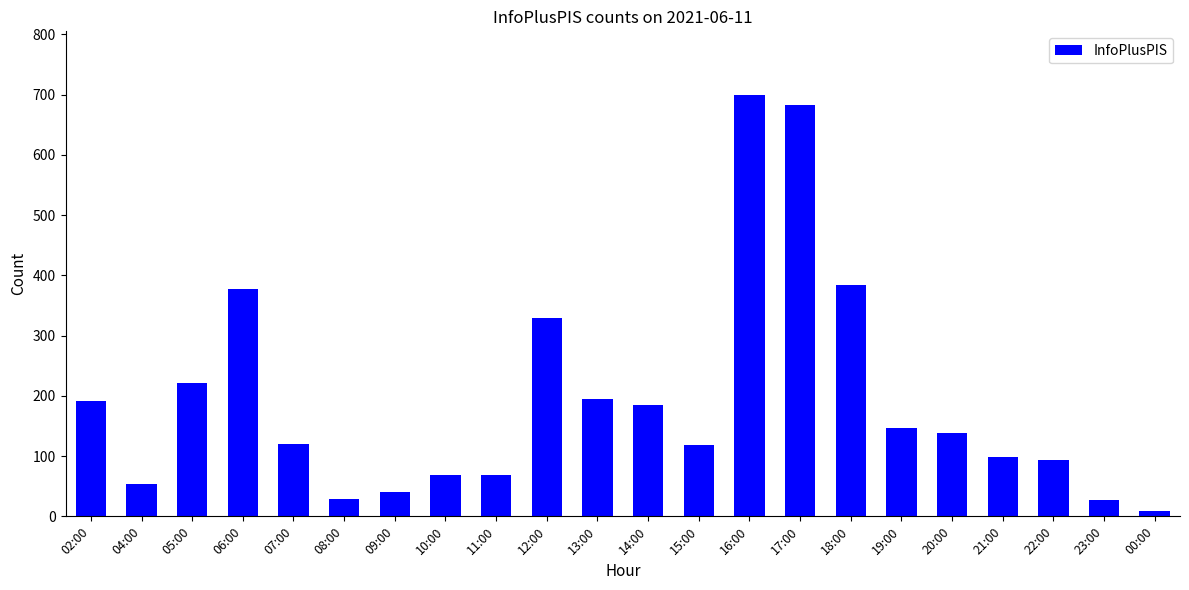

Which has a higher value, 10:00 or 15:00?

15:00